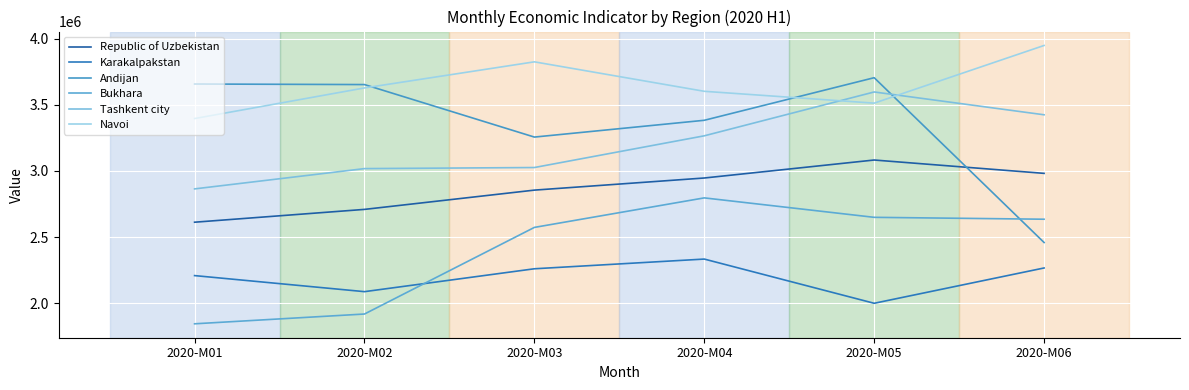

Read the Andijan value at 2020-M03.

3256291.0